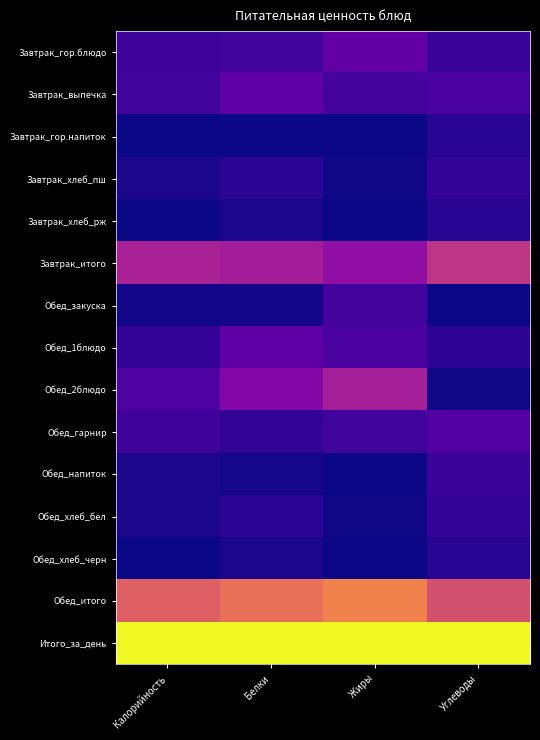

Which label corresponds to the largest value in the chart?

Калорийность